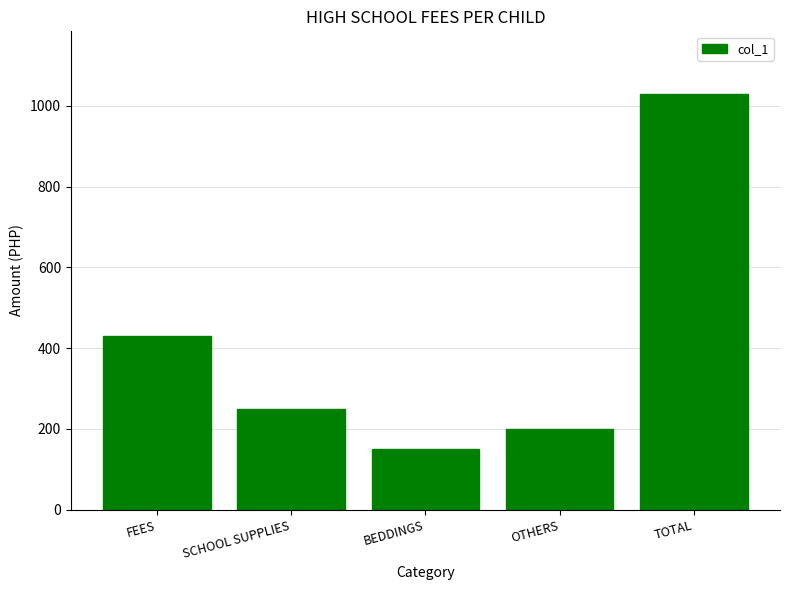

What is the change in value from BEDDINGS to OTHERS?

+50